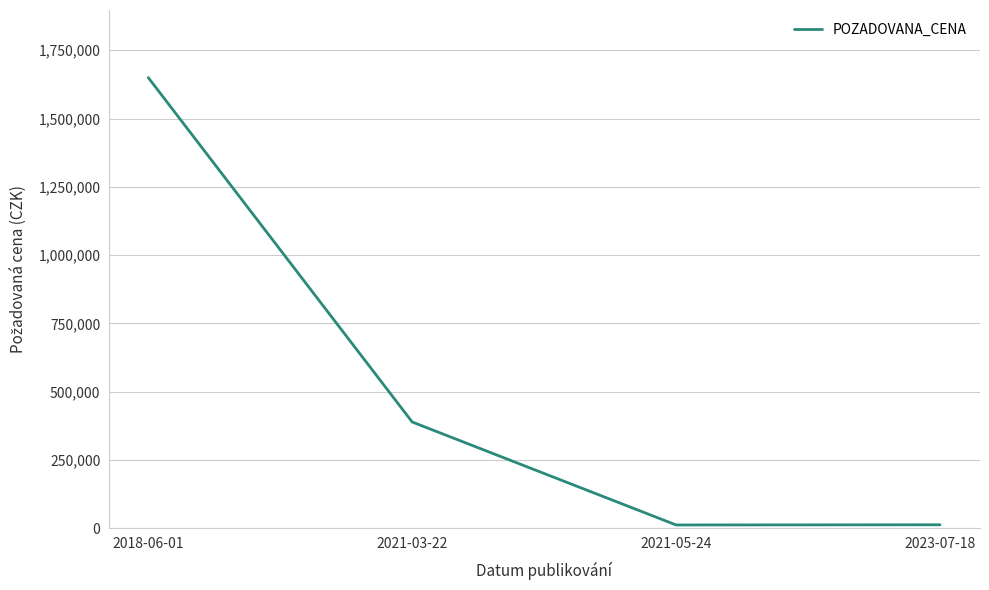

What is the smallest value displayed?

12000